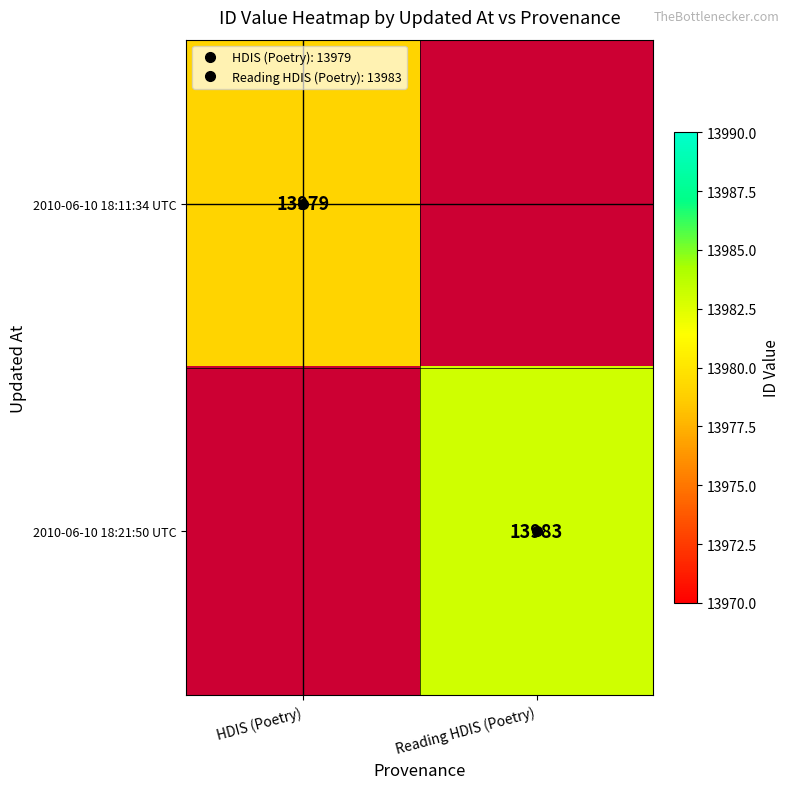

What is the smallest value displayed?

13979.0